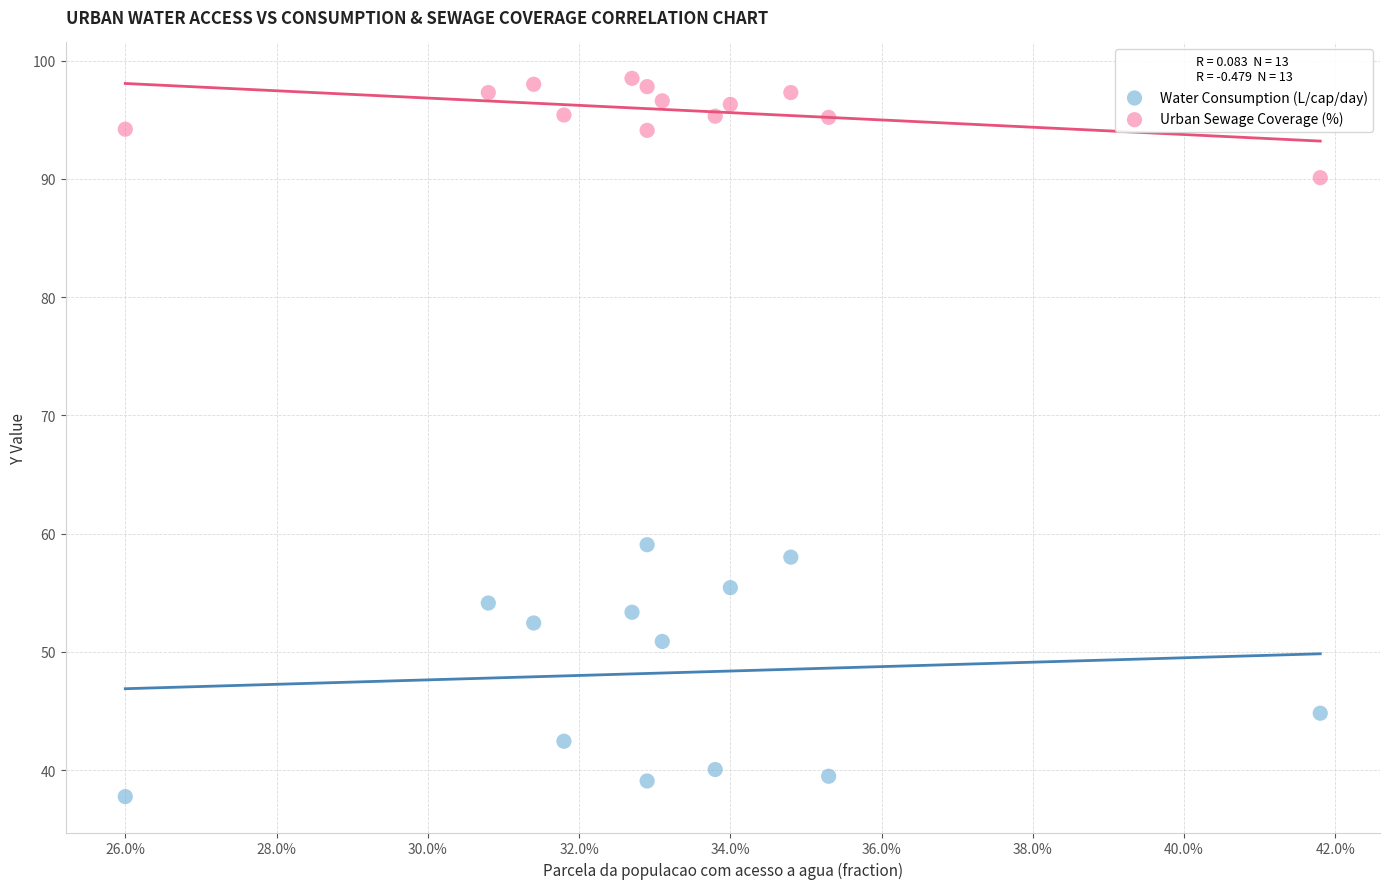

Which series reaches the maximum Y coordinate?

Urban Sewage Coverage (%)